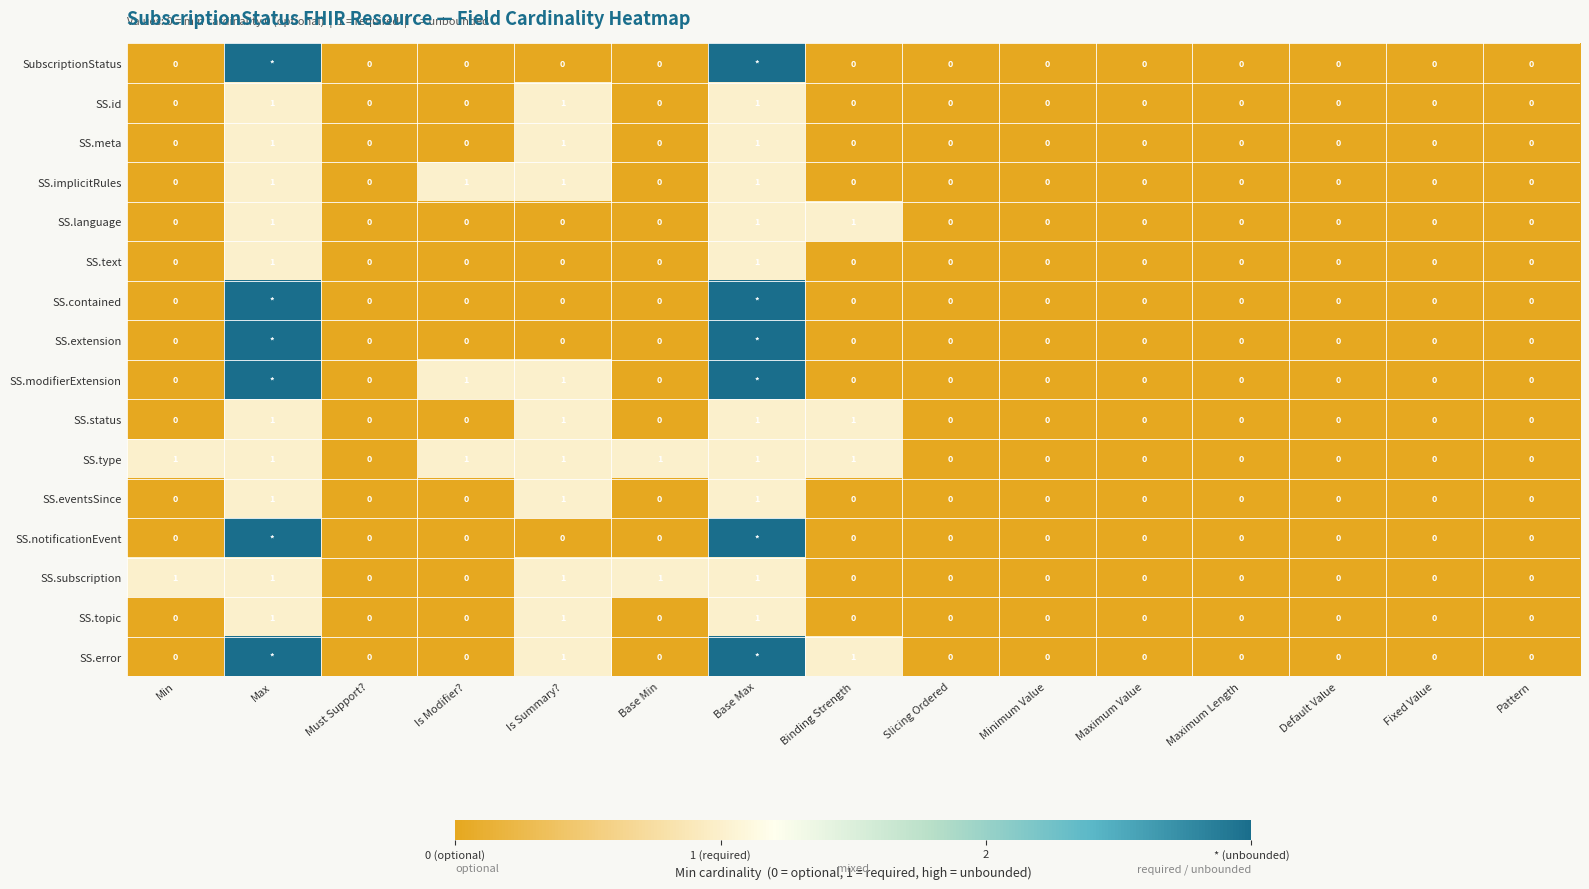

How many values in the SS.status series exceed 0?

4